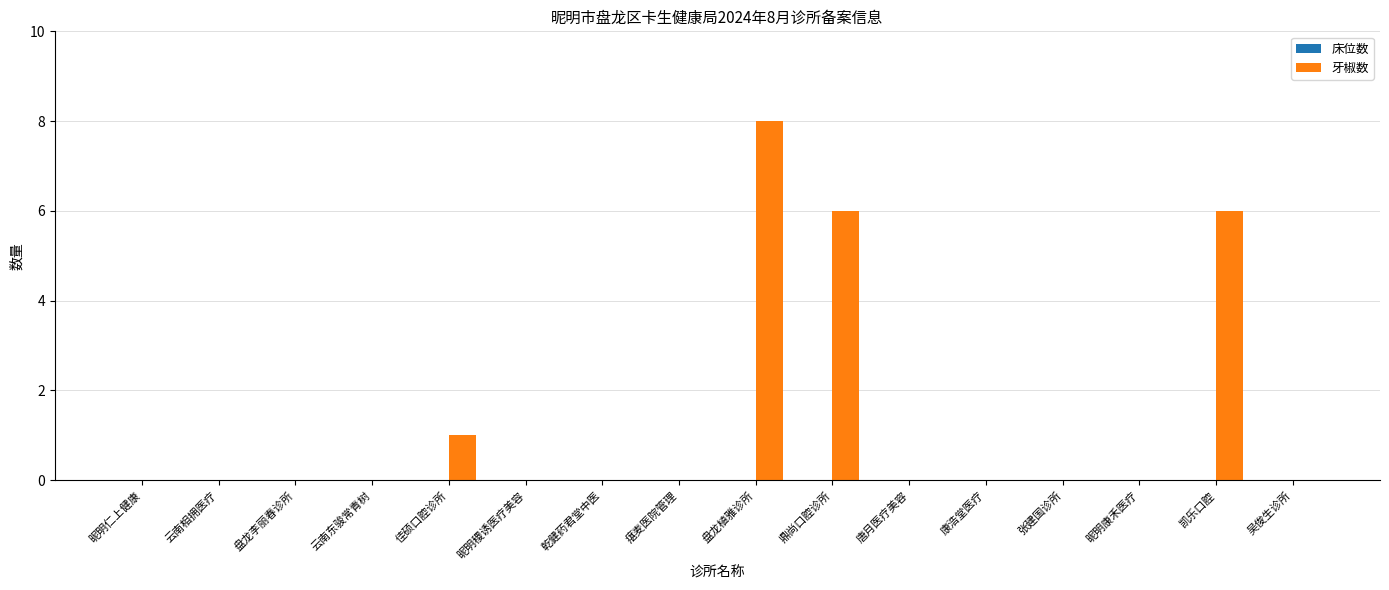

Approximately how many times larger is the value at 凯乐口腔 compared to 鼎尚口腔诊所?

1.0